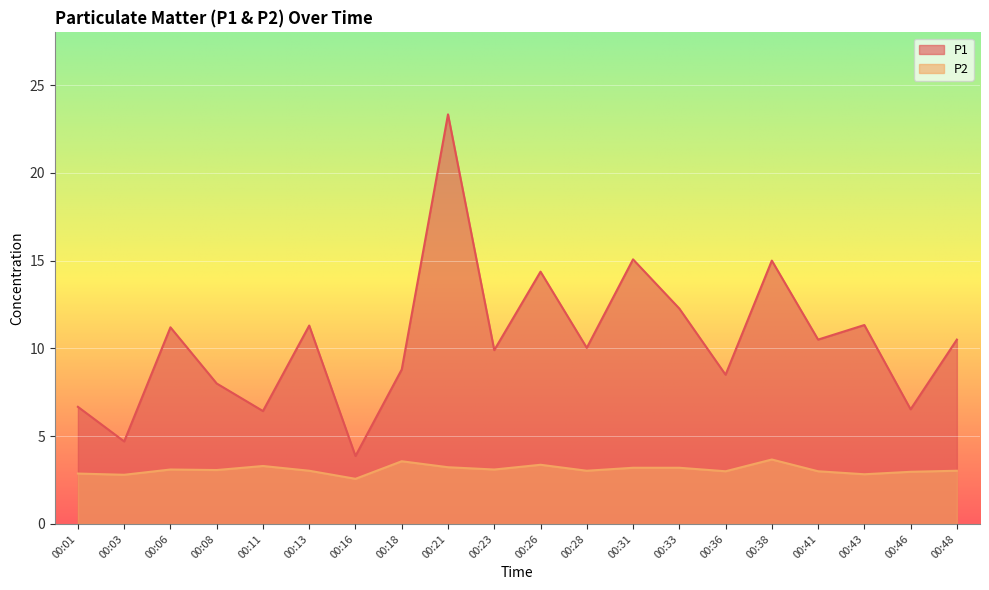

What is the difference between the highest and lowest values at 00:21?

20.1